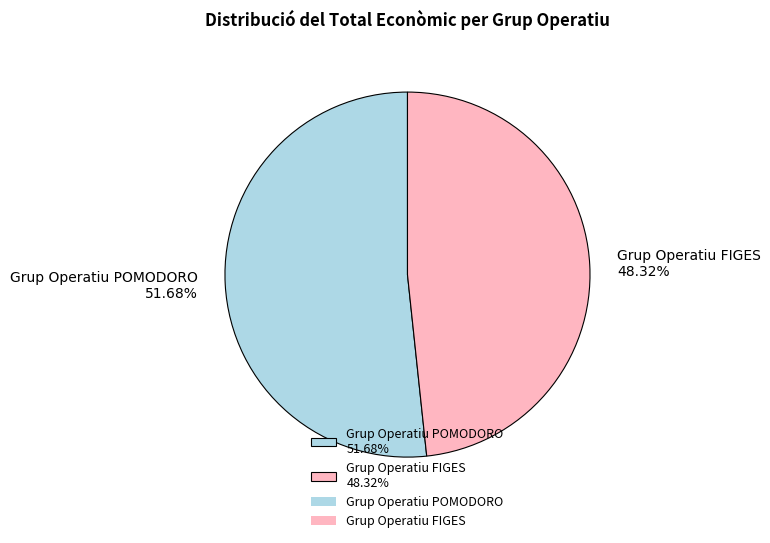

Which has a higher value, Grup Operatiu FIGES or Grup Operatiu POMODORO?

Grup Operatiu POMODORO